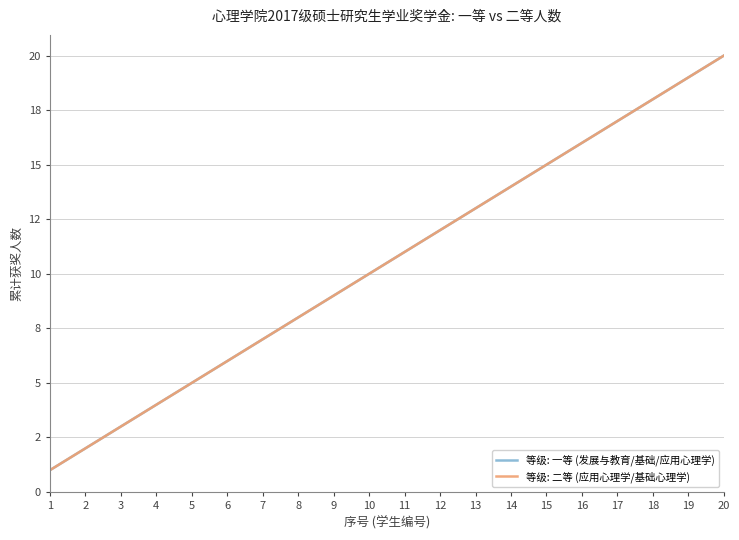

Is this an area chart (filled region under the line)?

No